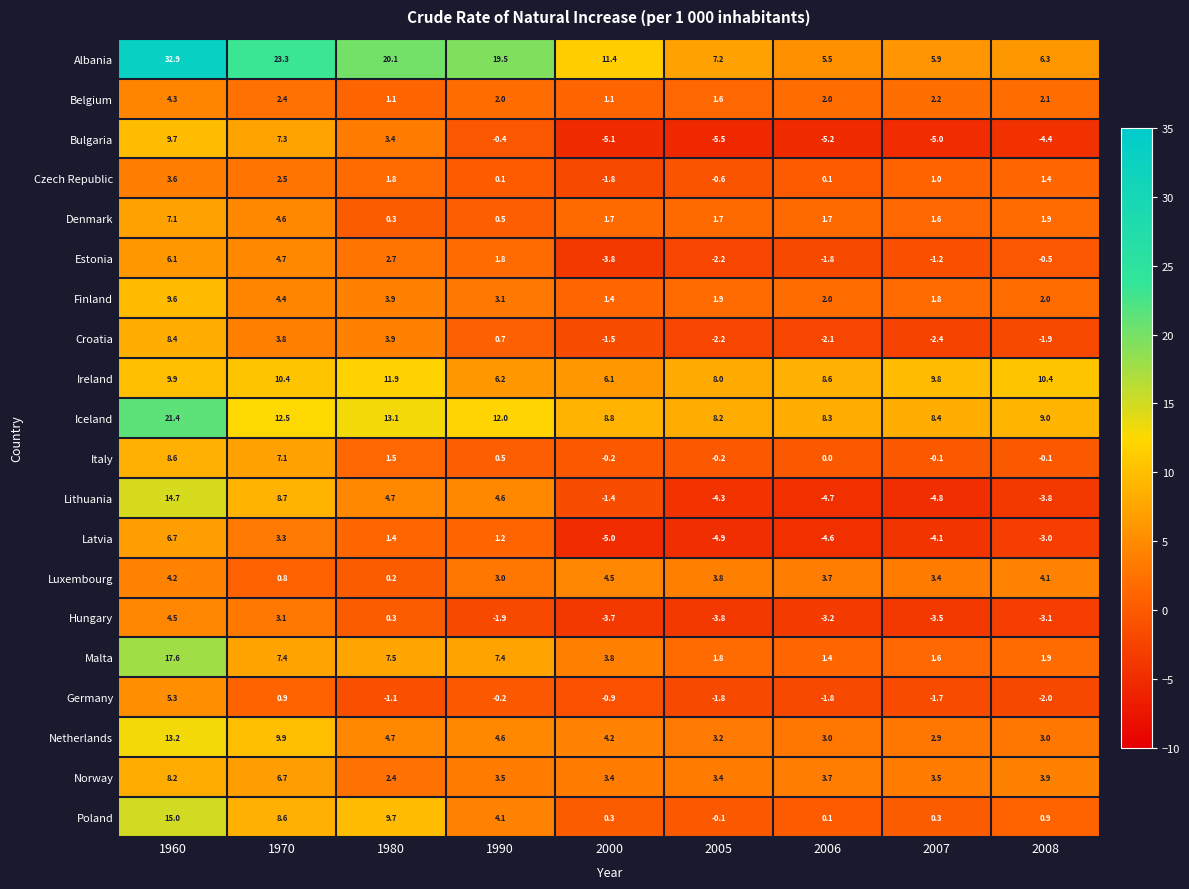

What is the difference between the maximum and minimum values in the Germany series?

7.3